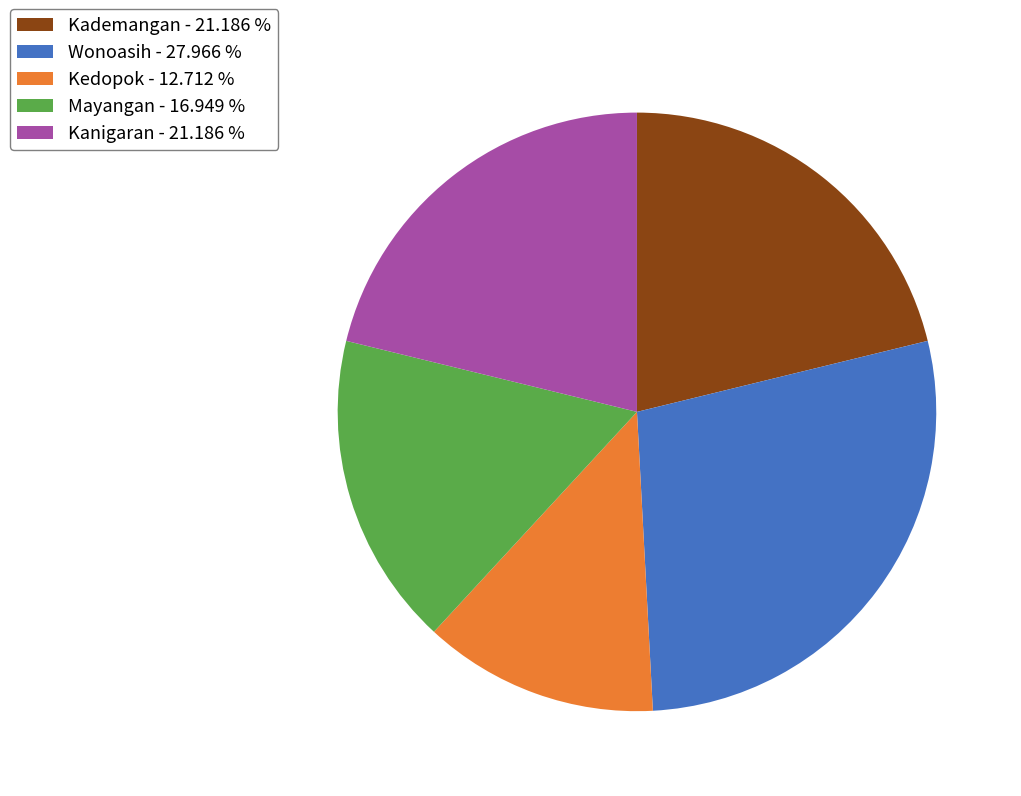

Is there a majority slice in this chart?

No